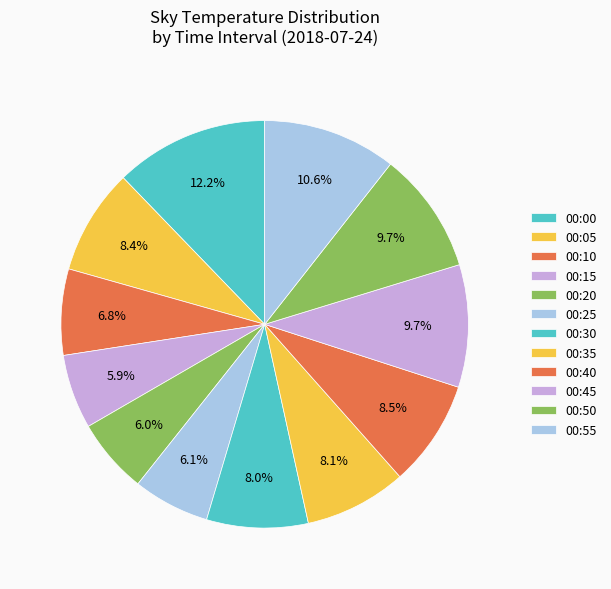

Does 00:55 account for over 50% of the chart?

No